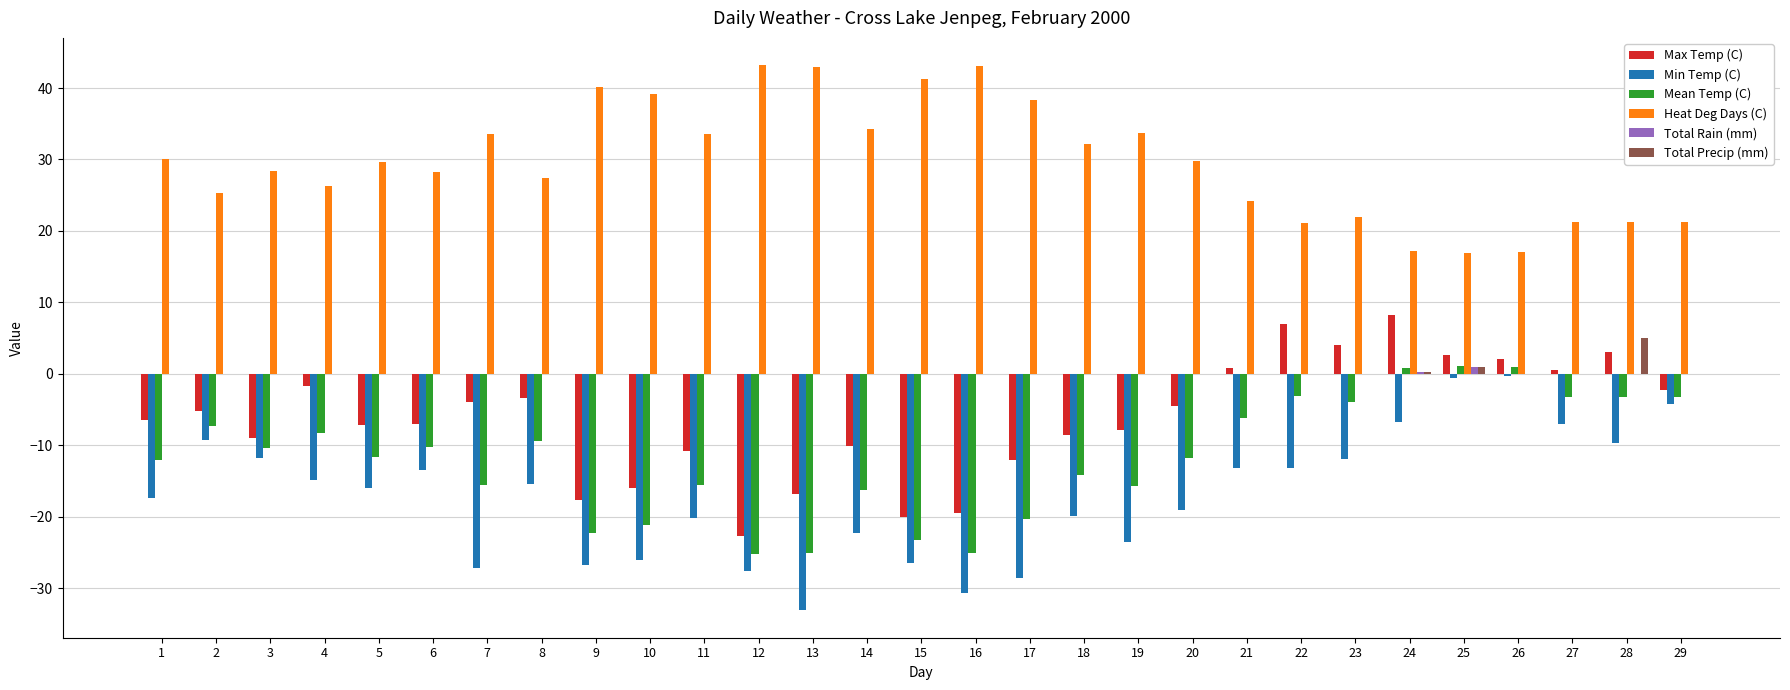

What is the sum of all Min Temp (C) values?

-495.8